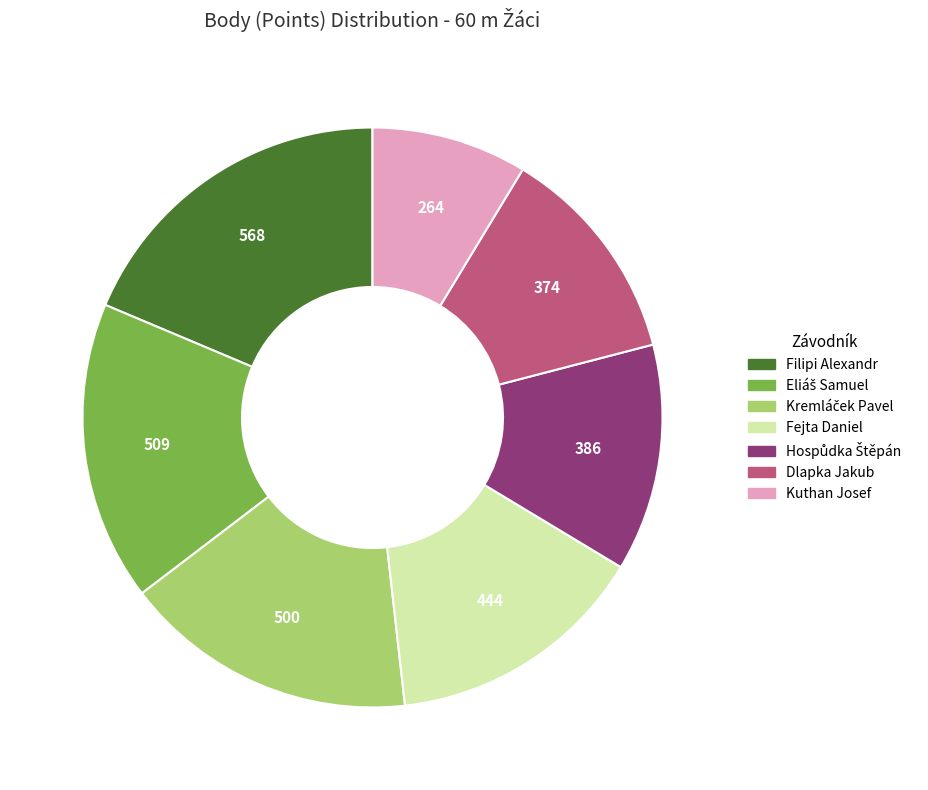

Which slice is the smallest?

Kuthan Josef